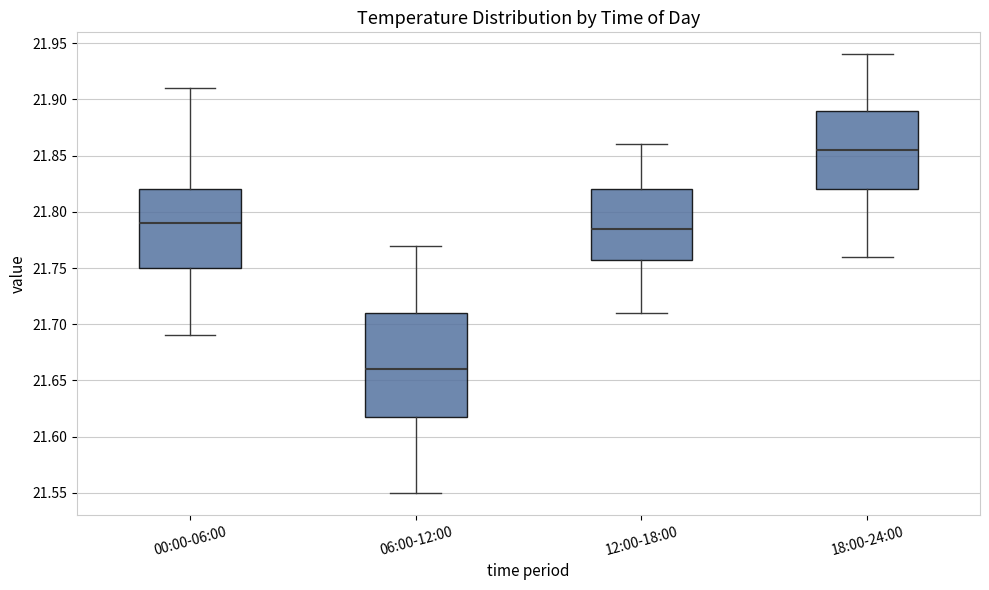

Where does the median line of the box for 06:00-12:00 sit on the y-axis? The values are not printed on the chart, so give them approximately, as read against the axis.

21.660